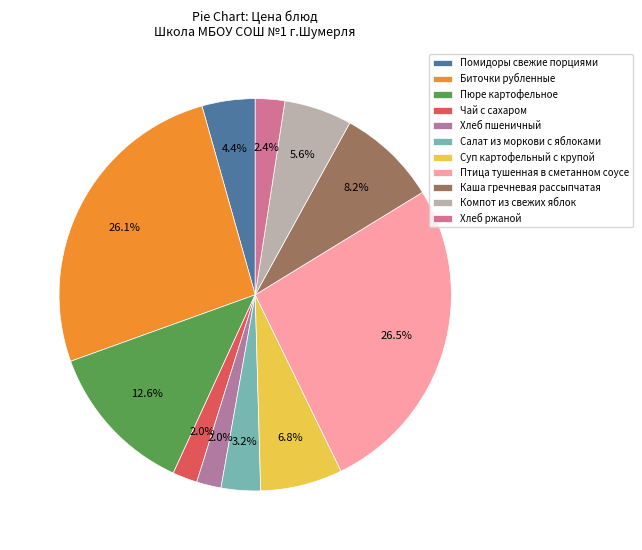

How many segments does this pie chart have?

11